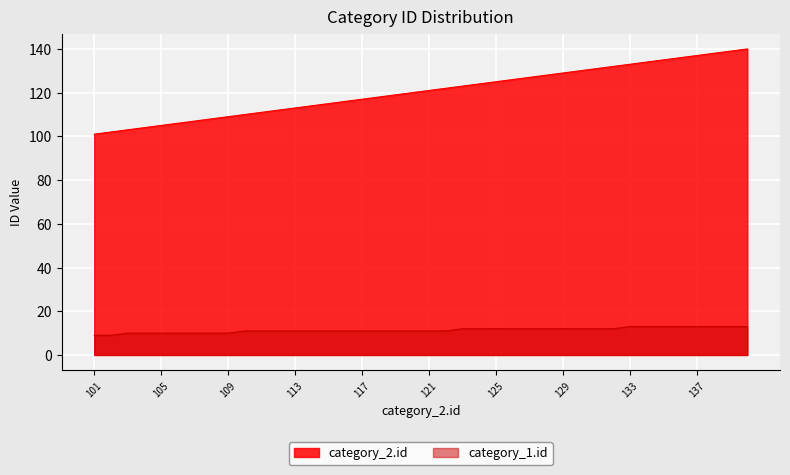

What is the value of the category_2.id point at the 22nd from the left?

122